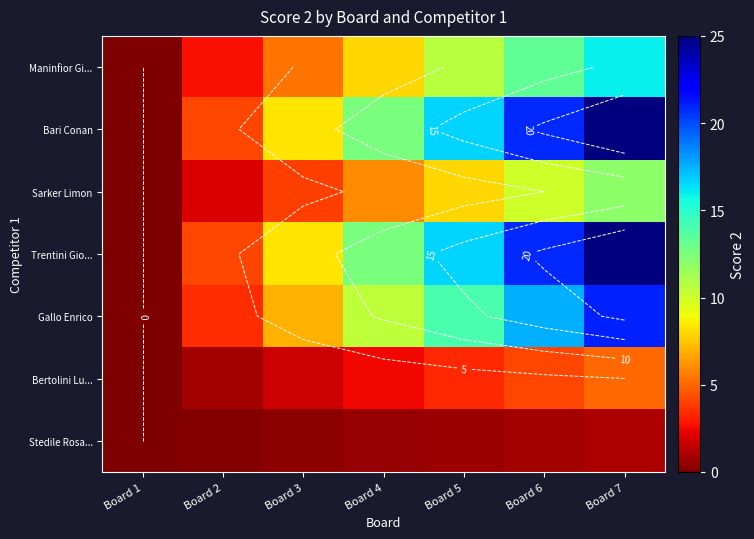

What is the average value of the Gallo Enrico series?

10.5